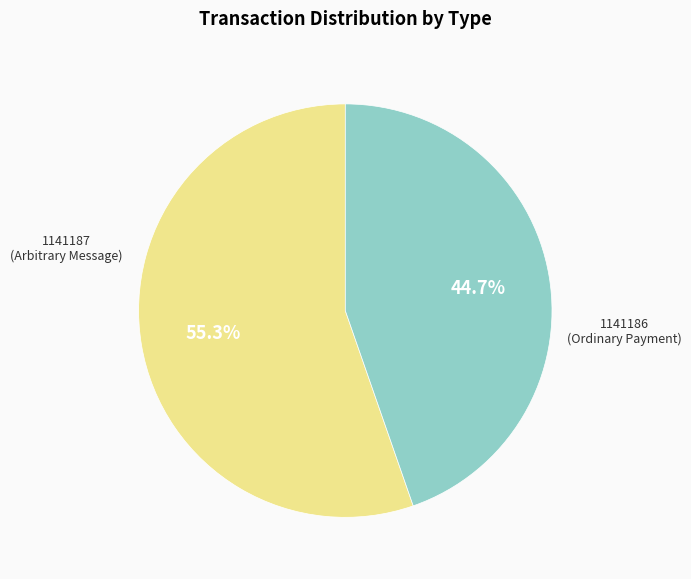

Does any single category account for the majority?

Yes